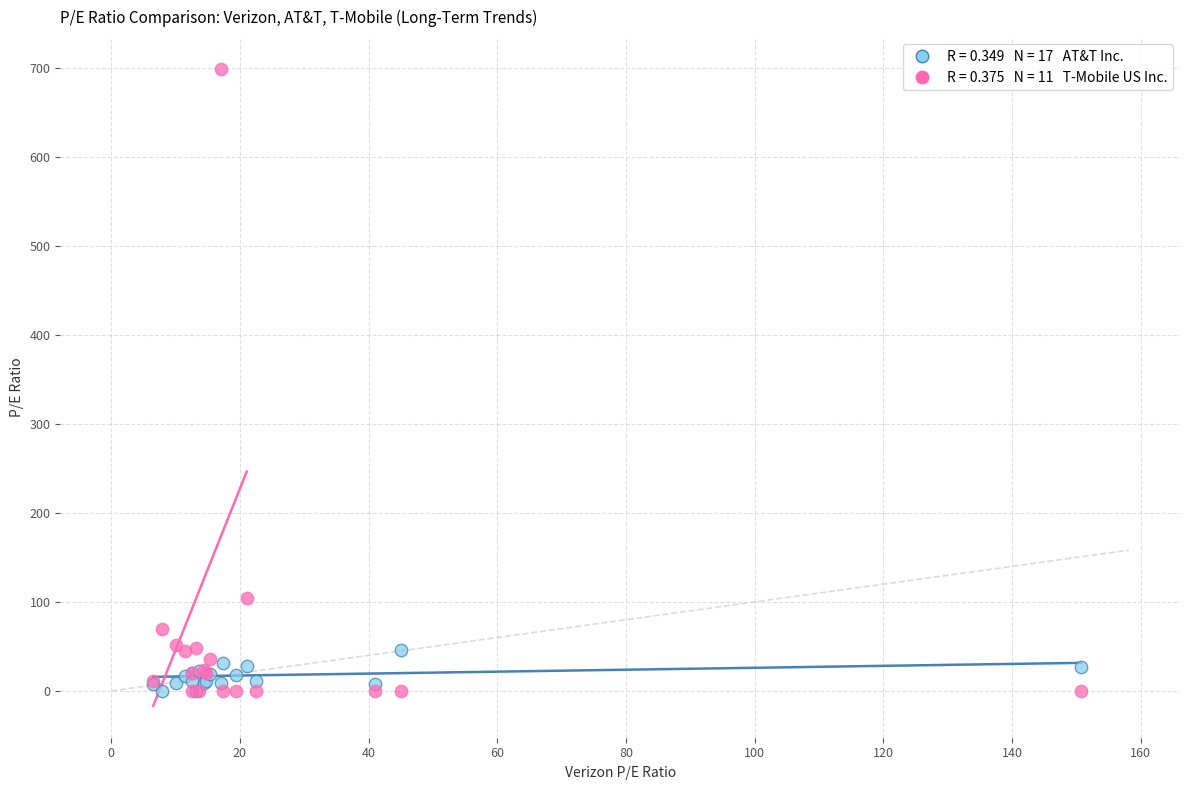

Across all series, what Y value is closest to 349?

104.2